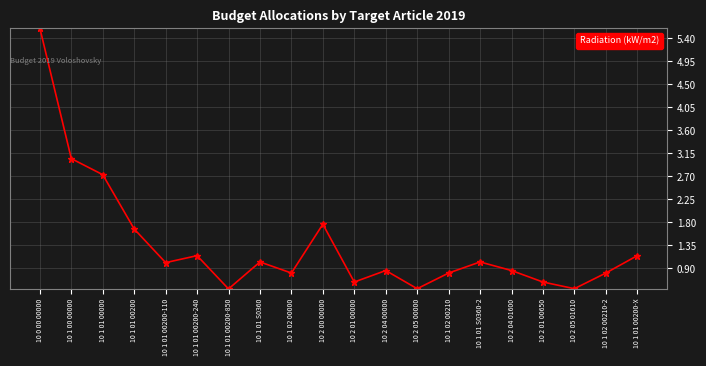

Is this an area chart (filled region under the line)?

No